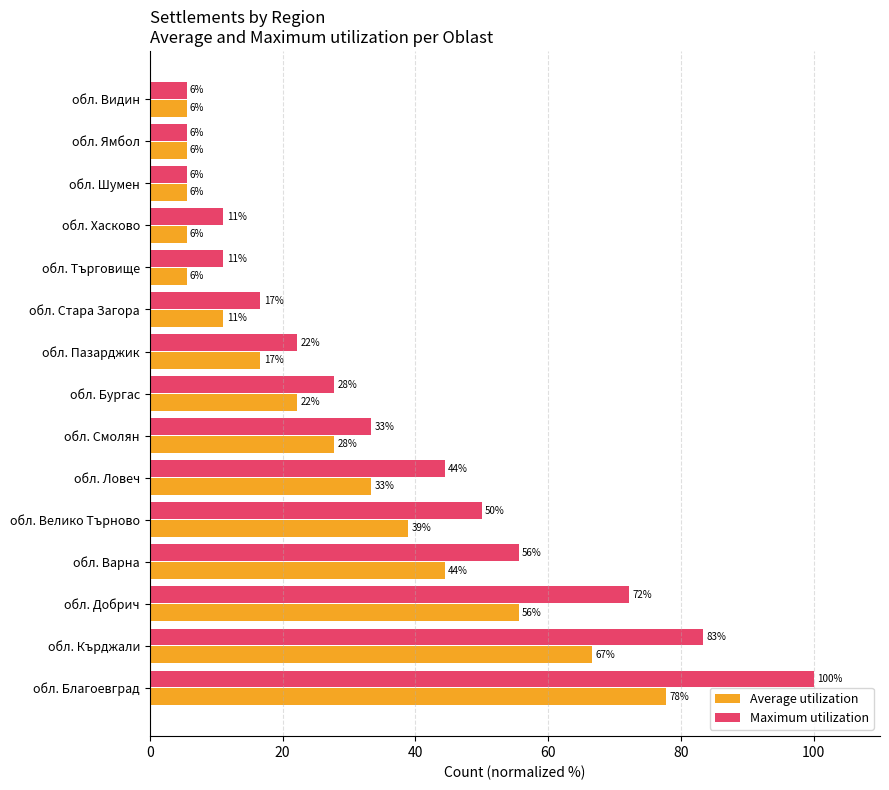

What is the difference between the maximum and second lowest values in the Maximum utilization series?

94.4